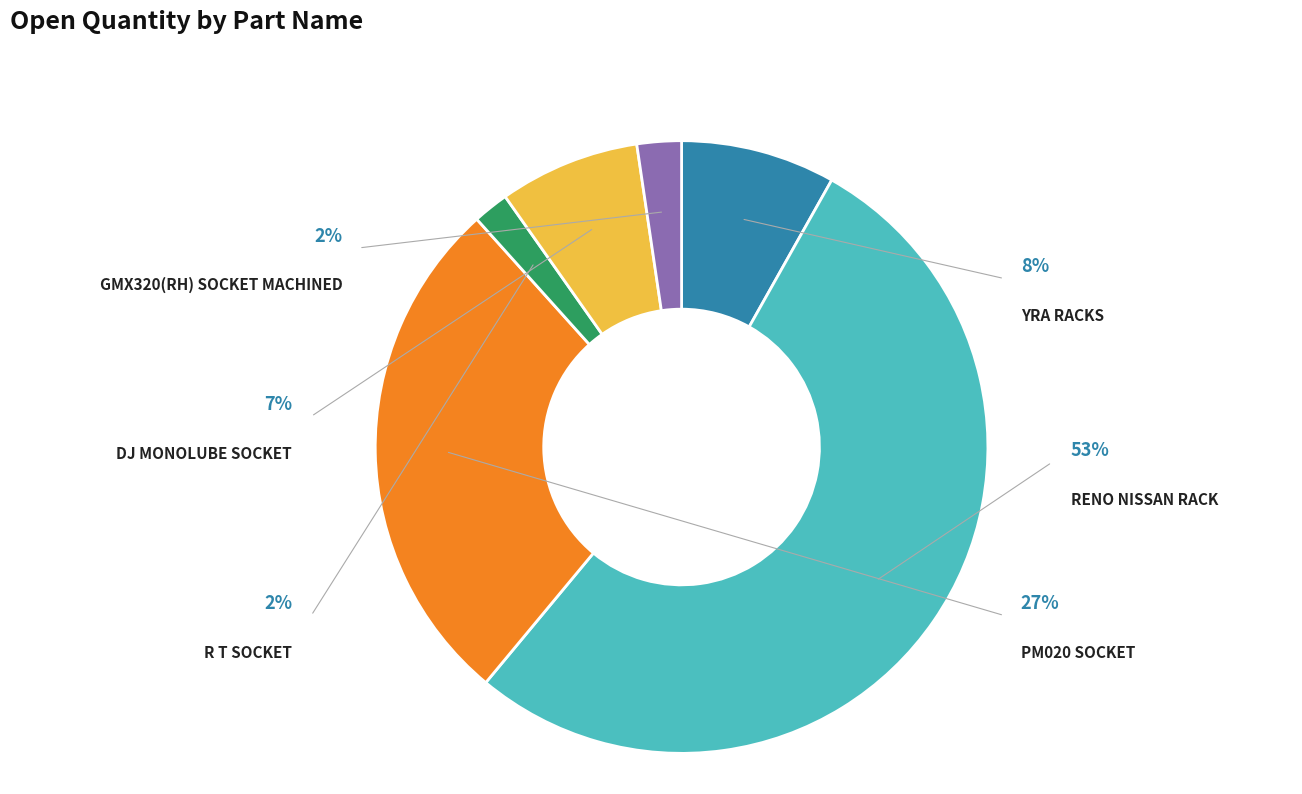

True or false: GMX320(RH) SOCKET MACHINED accounts for 1% of the total.

False